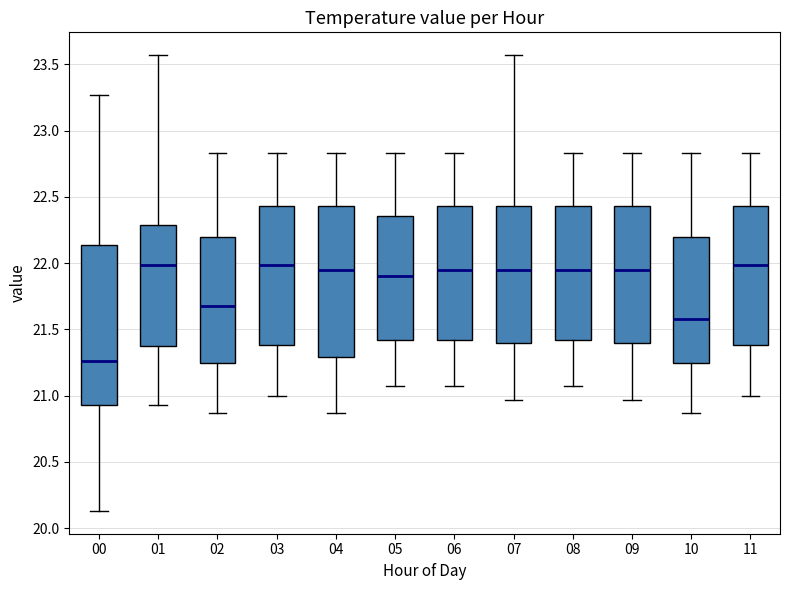

Reading left to right, transcribe this box plot: for each box, give where its median line is, the range the box spans, and where its two whiskers end, as read against the y-axis. The values are not printed on the chart, so give them approximately, as read against the axis.

00: median 21.25, box 20.95 to 22.15, whiskers 20.15 to 23.25
01: median 22.00, box 21.40 to 22.30, whiskers 20.95 to 23.55
02: median 21.70, box 21.25 to 22.20, whiskers 20.85 to 22.85
03: median 22.00, box 21.40 to 22.45, whiskers 21.00 to 22.85
04: median 21.95, box 21.30 to 22.45, whiskers 20.85 to 22.85
05: median 21.90, box 21.40 to 22.35, whiskers 21.05 to 22.85
06: median 21.95, box 21.40 to 22.45, whiskers 21.05 to 22.85
07: median 21.95, box 21.40 to 22.45, whiskers 20.95 to 23.55
08: median 21.95, box 21.40 to 22.45, whiskers 21.05 to 22.85
09: median 21.95, box 21.40 to 22.45, whiskers 20.95 to 22.85
10: median 21.60, box 21.25 to 22.20, whiskers 20.85 to 22.85
11: median 22.00, box 21.40 to 22.45, whiskers 21.00 to 22.85